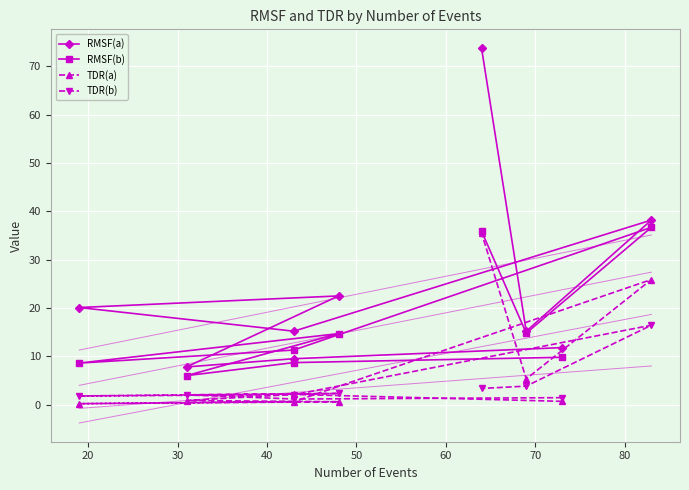

At how many categories does at least one series exceed 34?

2